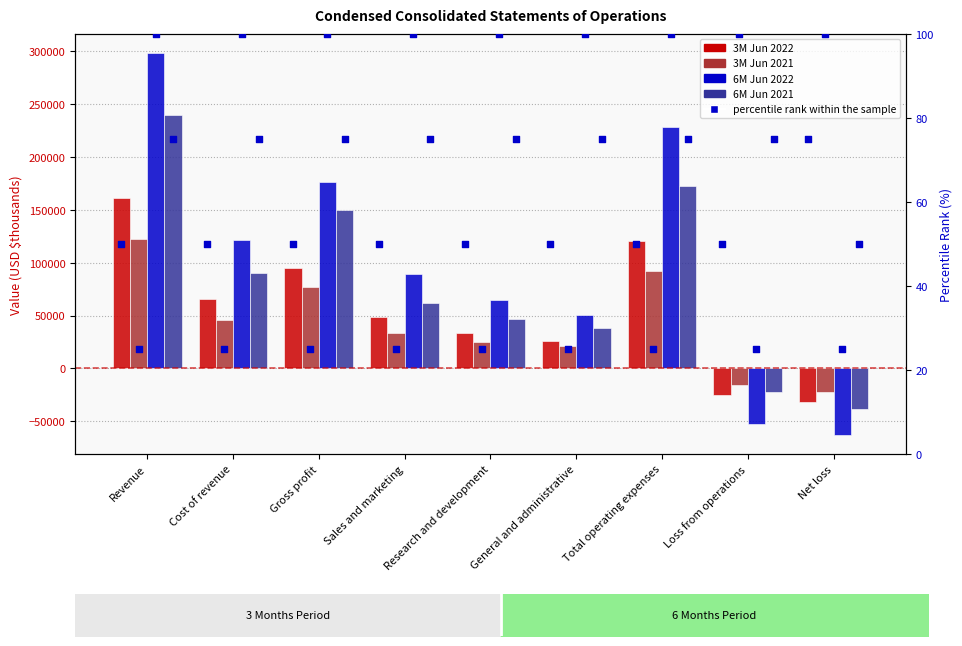

Is the value of 3M Jun 2022 at General and administrative greater than the value of 3M Jun 2021 at Gross profit?

No